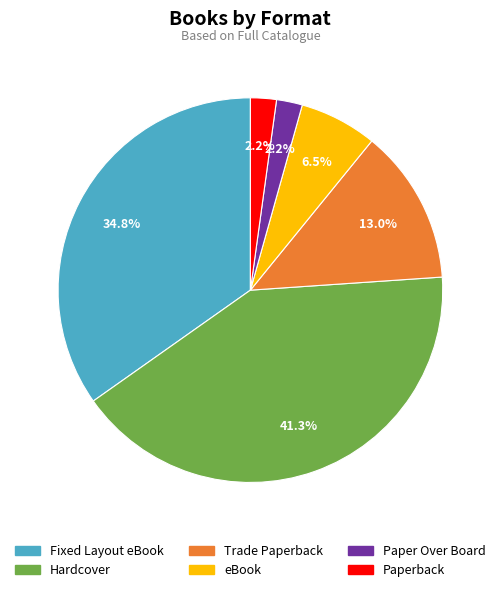

Which has a higher value, Hardcover or eBook?

Hardcover